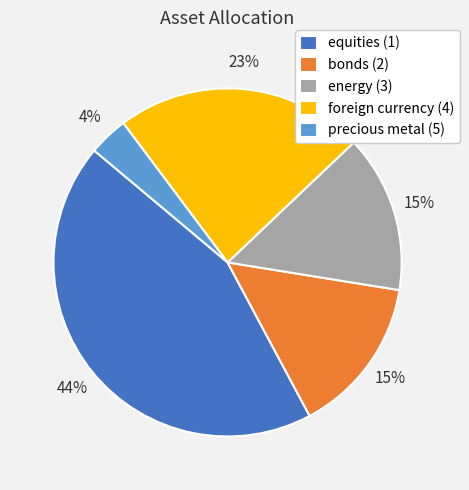

What percentage is the equities (1) slice, to the nearest percent?

44%